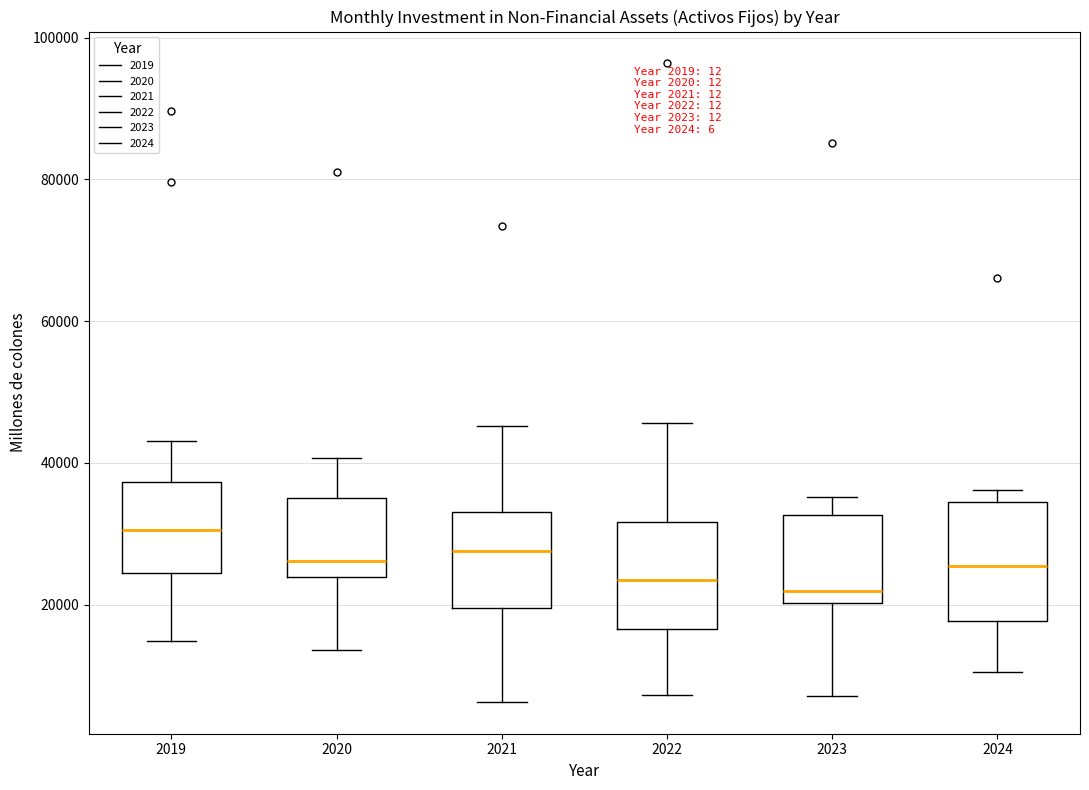

Reading left to right, read every box against the y-axis: the position of its median line, the range the box covers, and the ends of its whiskers. The values are not printed on the chart, so give them approximately, as read against the axis.

2019: median 30000, box 24000 to 38000, whiskers 14000 to 44000
2020: median 26000, box 24000 to 36000, whiskers 14000 to 40000
2021: median 28000, box 20000 to 32000, whiskers 6000 to 46000
2022: median 24000, box 16000 to 32000, whiskers 8000 to 46000
2023: median 22000, box 20000 to 32000, whiskers 8000 to 36000
2024: median 26000, box 18000 to 34000, whiskers 10000 to 36000